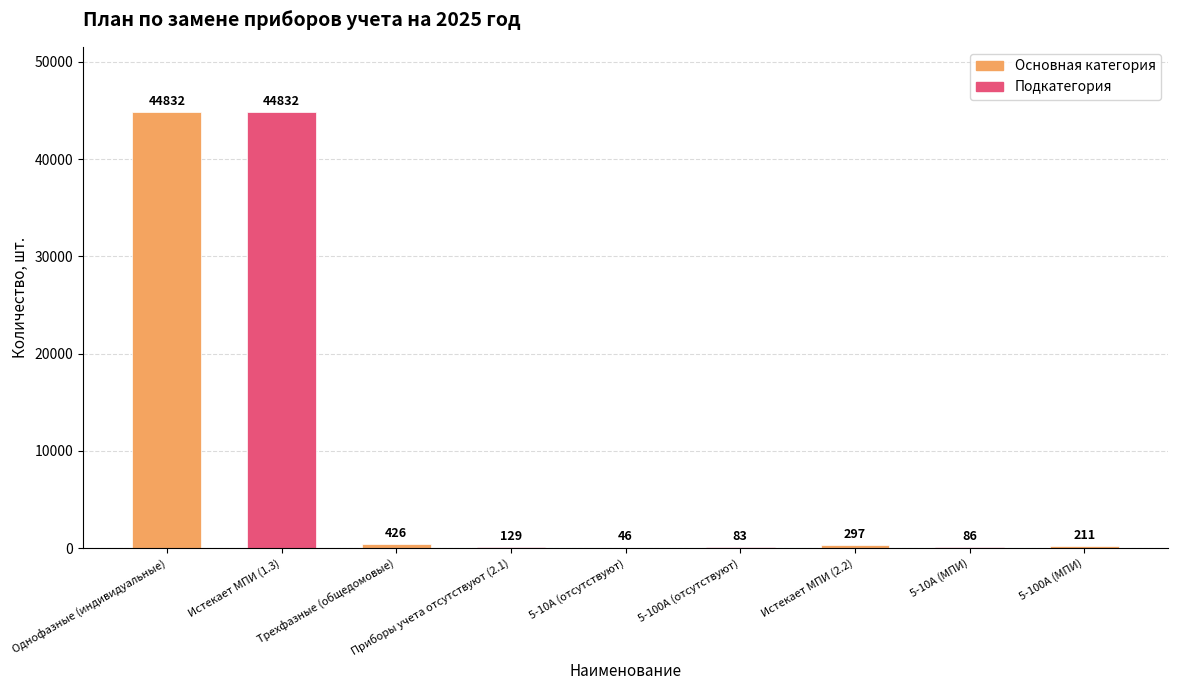

The value at Истекает МПИ (1.3) is 44832. True or false?

True